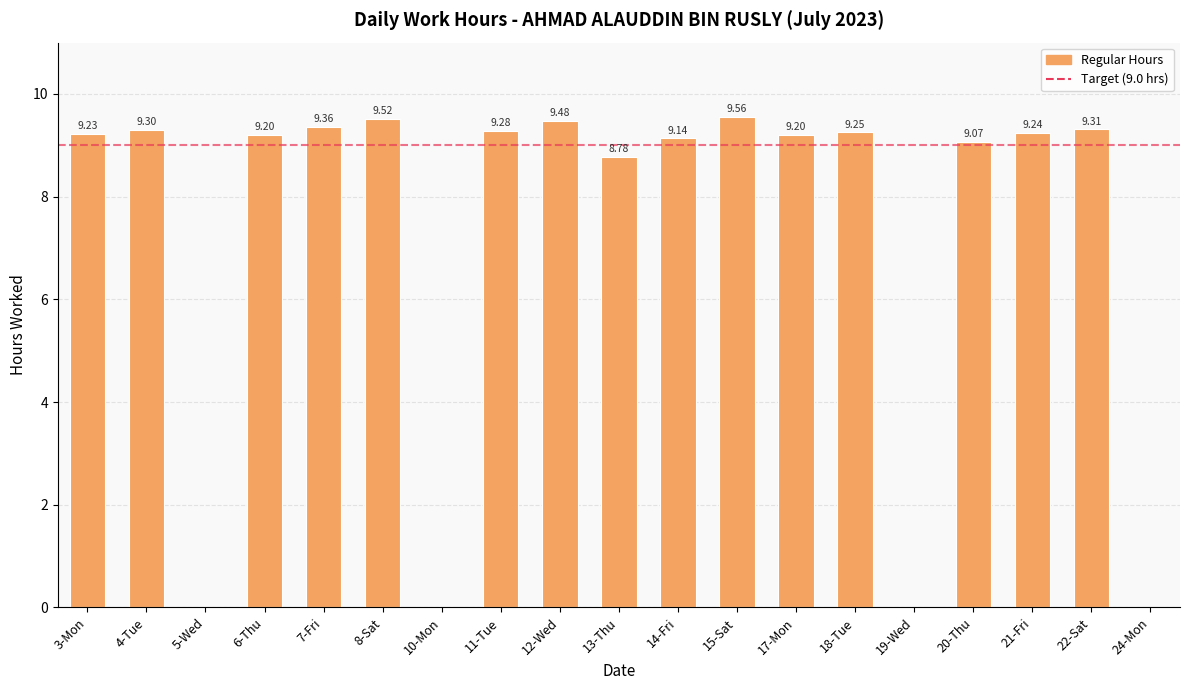

What is the difference between the values at 21-Fri and 19-Wed?

9.2